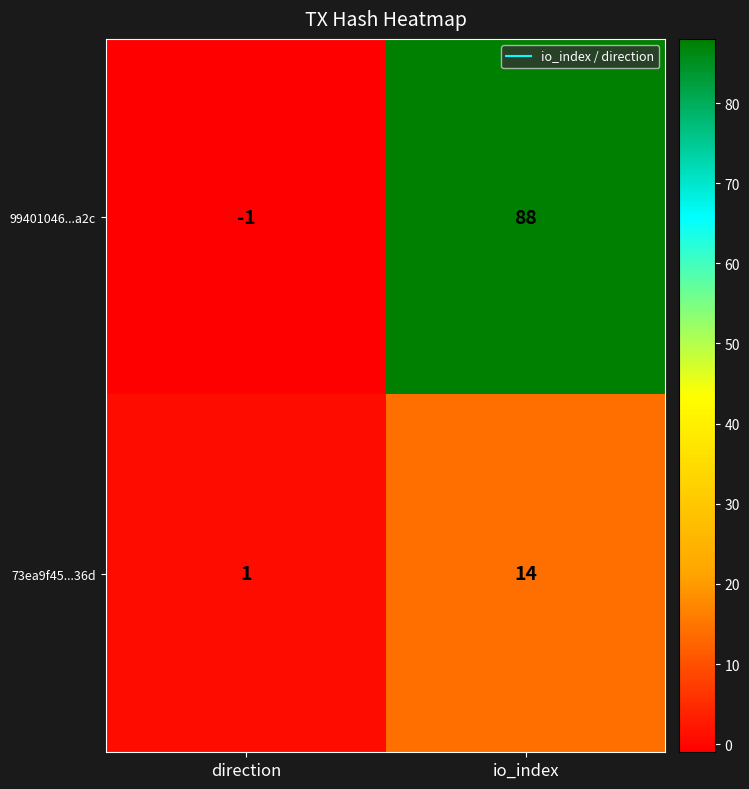

At how many categories does at least one series exceed 35?

1